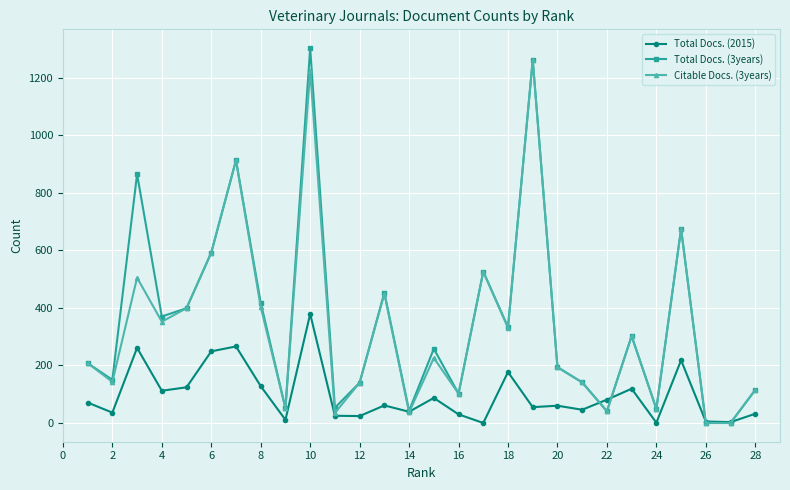

What is the highest value of the Citable Docs. (3years) series?

1262